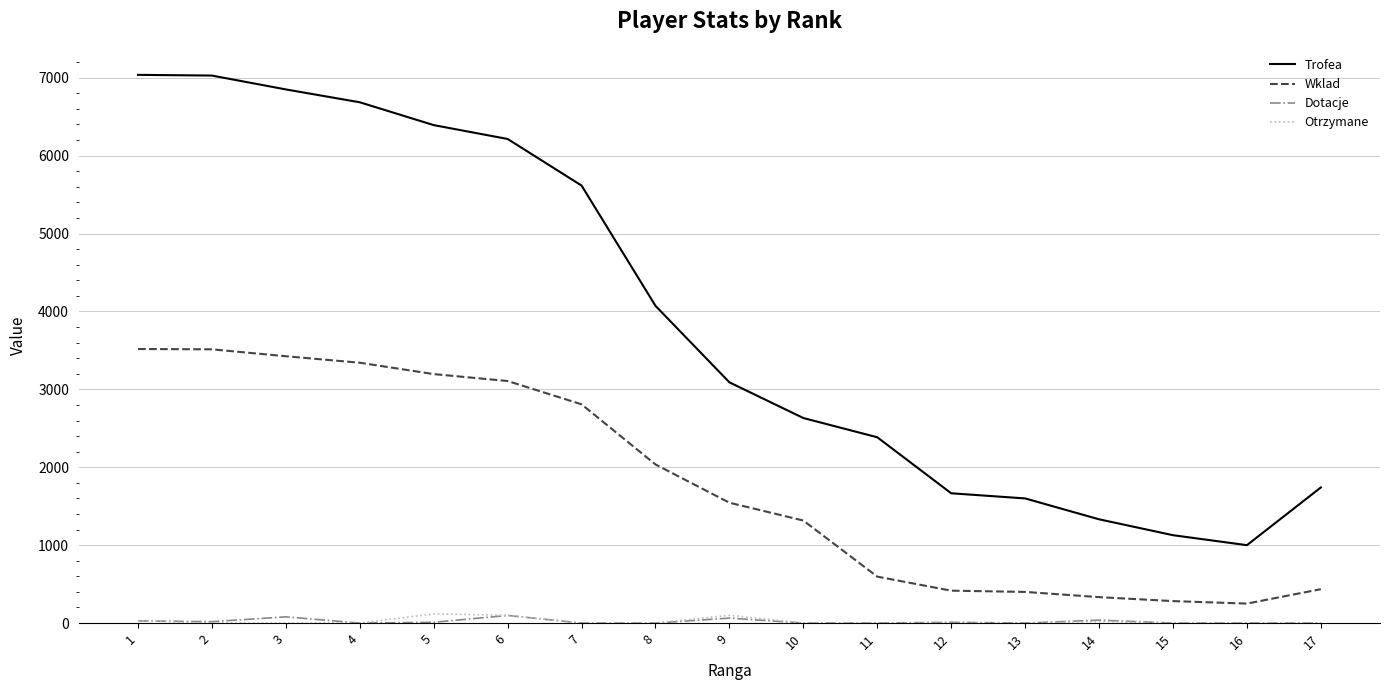

The value of Trofea at 5 is 3502. True or false?

False